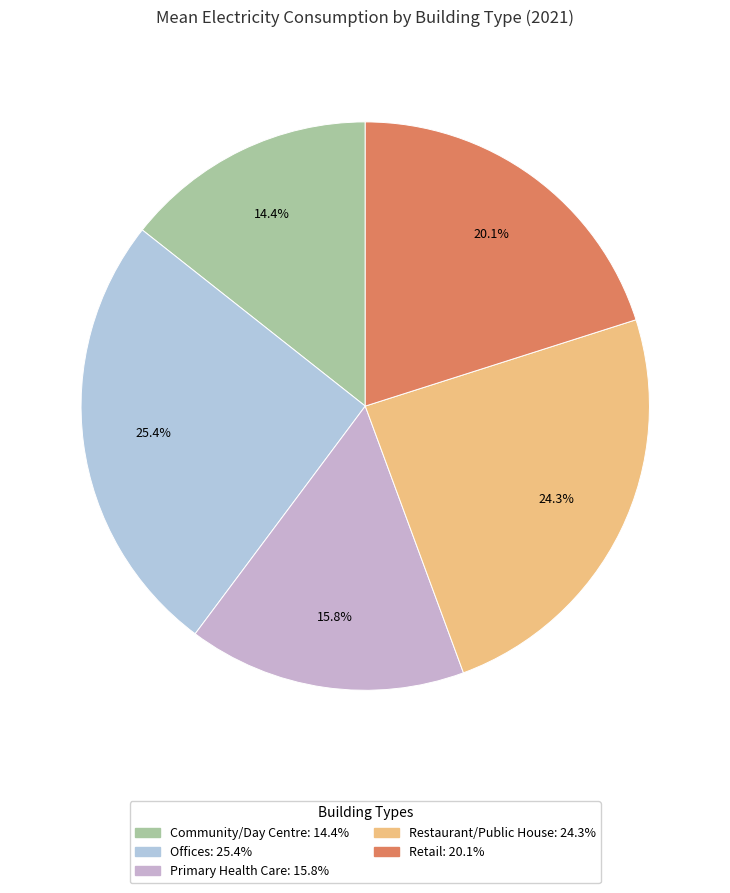

Count the number of slices in the pie.

5